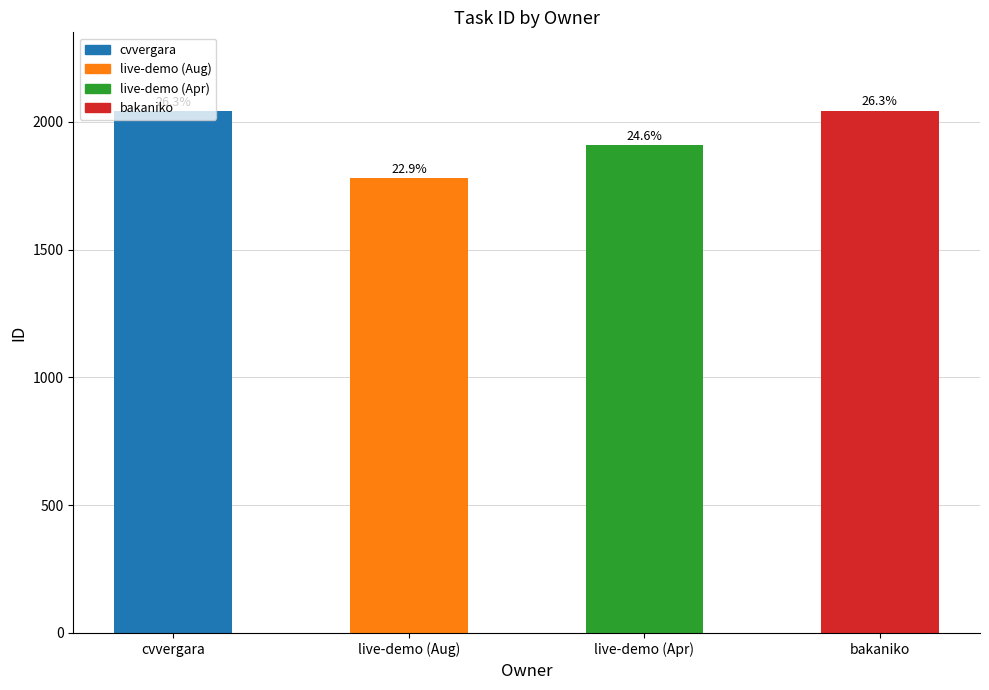

What is the change in value from live-demo (Aug) to bakaniko?

+264